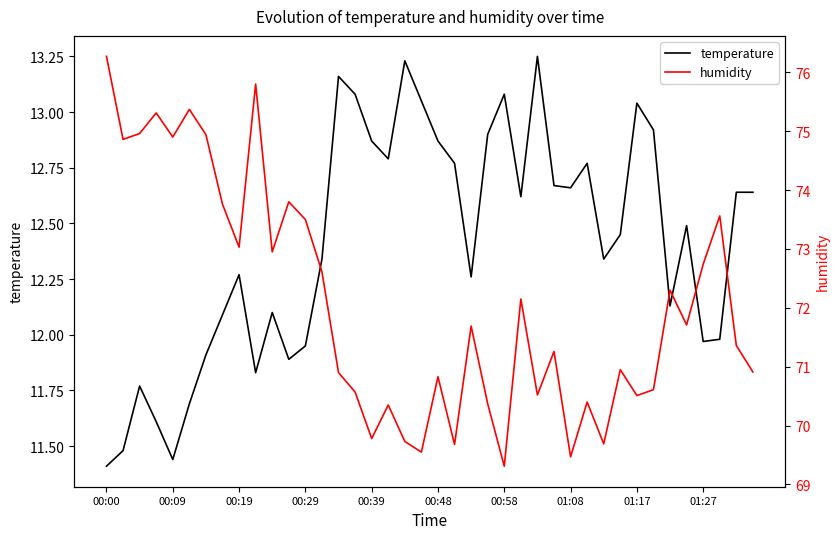

Which series has the widest spread of values?

humidity